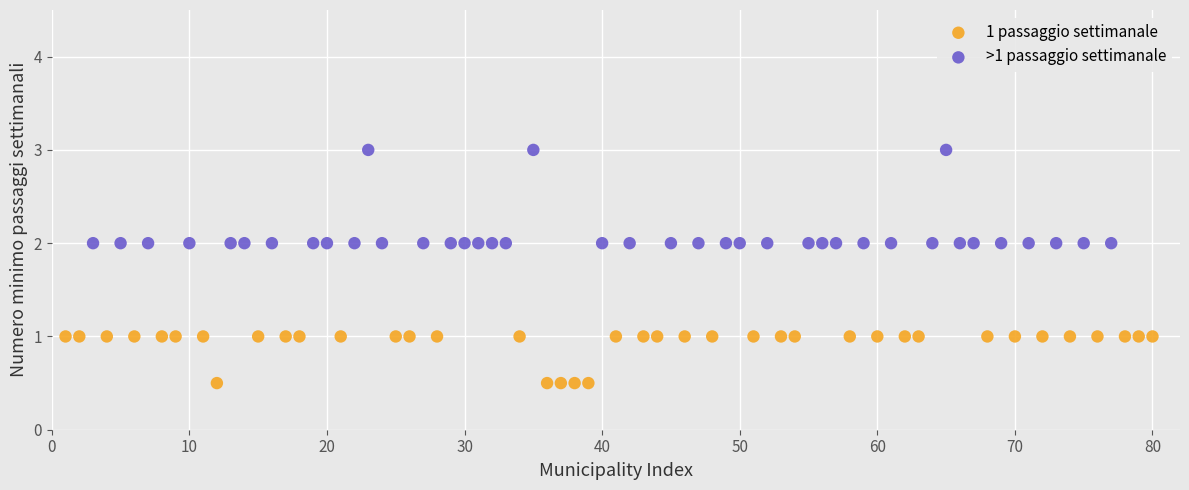

Which series contains the highest Y value?

>1 passaggio settimanale